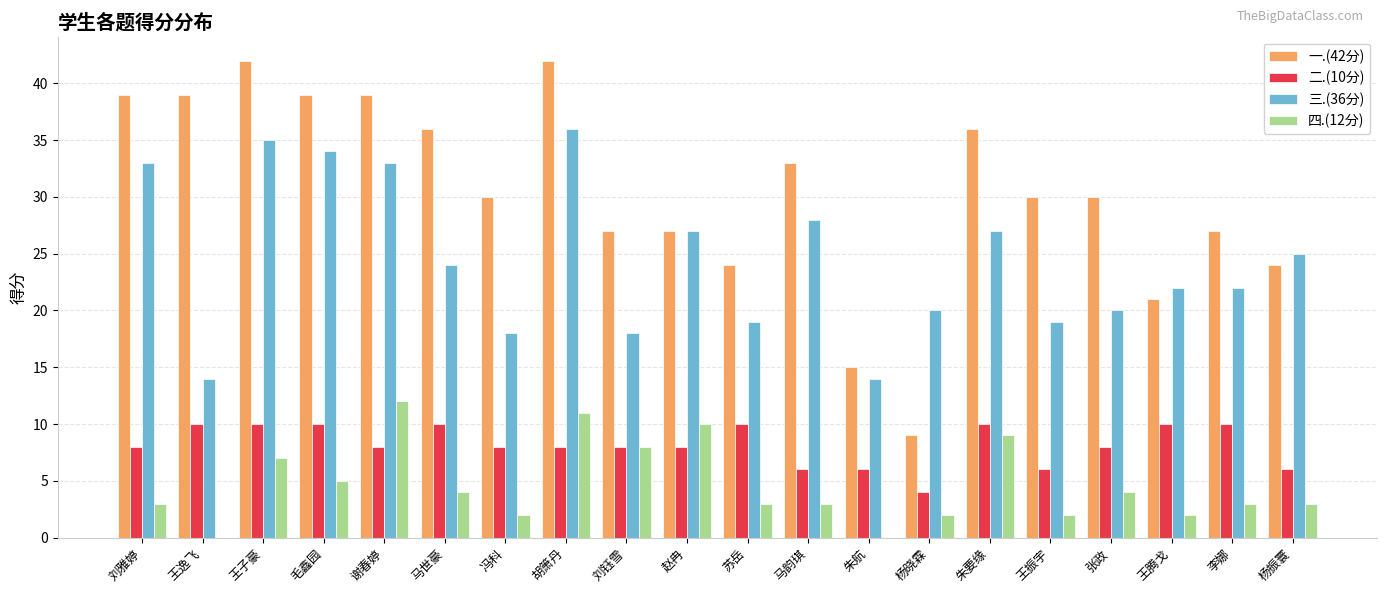

At which label is 三.(36分) closest to 25?

杨振寰